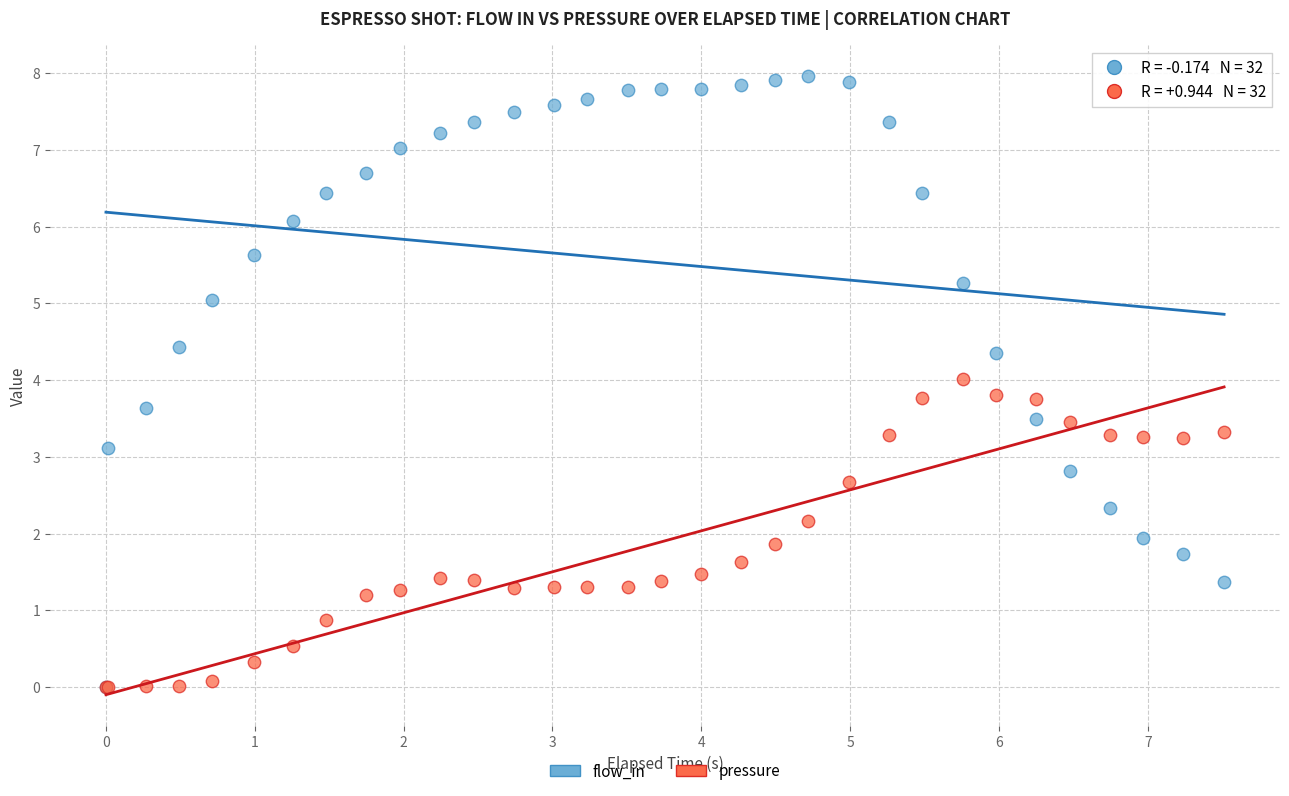

Which series contains the highest Y value?

flow_in